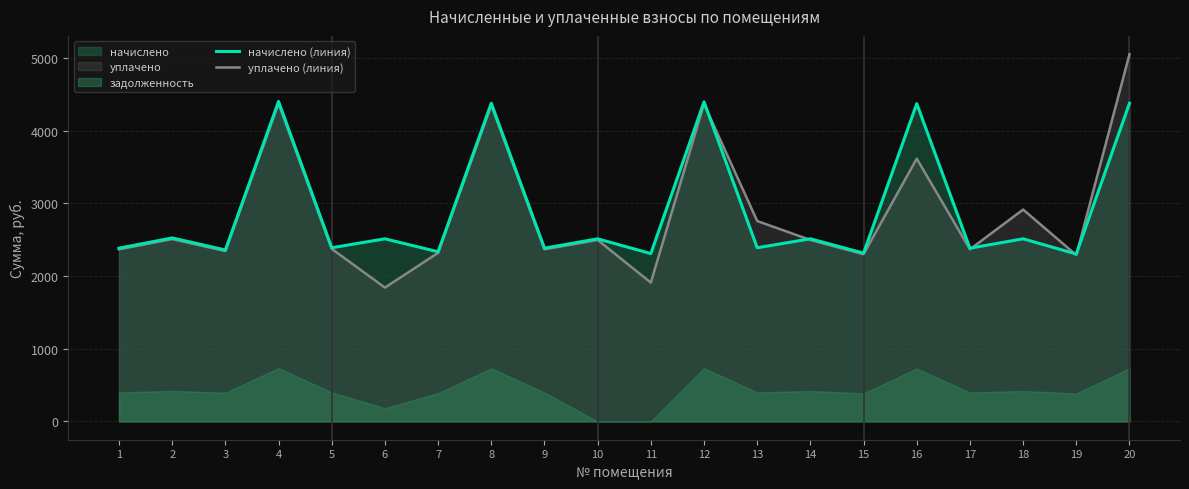

At how many categories does at least one series exceed 2379?

15